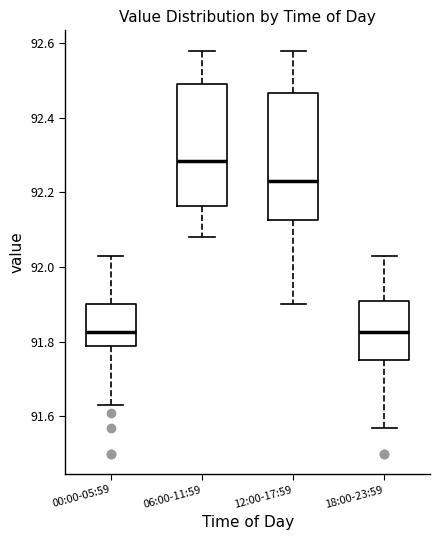

Reading left to right, transcribe this box plot: for each box, give where its median line is, the range the box spans, and where its two whiskers end, as read against the y-axis. The values are not printed on the chart, so give them approximately, as read against the axis.

00:00-05:59: median 91.82, box 91.80 to 91.90, whiskers 91.64 to 92.04
06:00-11:59: median 92.28, box 92.16 to 92.50, whiskers 92.08 to 92.58
12:00-17:59: median 92.24, box 92.12 to 92.46, whiskers 91.90 to 92.58
18:00-23:59: median 91.82, box 91.76 to 91.92, whiskers 91.58 to 92.04